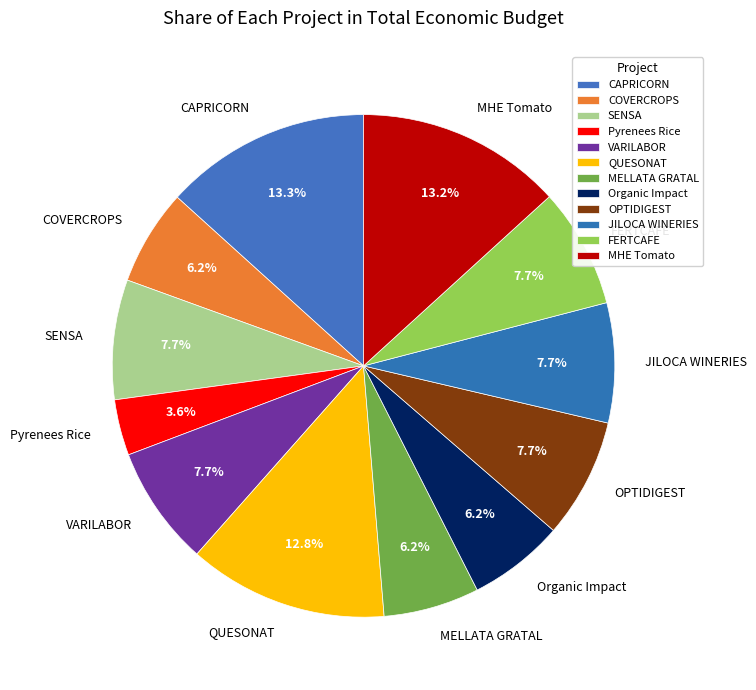

Is there any slice that represents more than half of the pie?

No